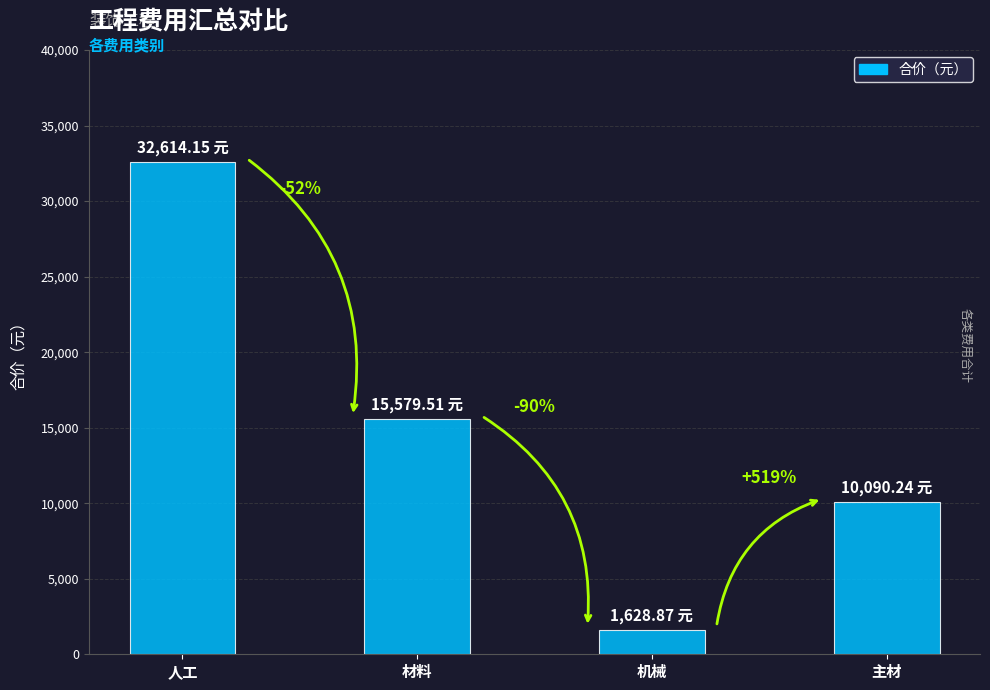

List the labels in order of value, smallest first.

机械, 主材, 材料, 人工